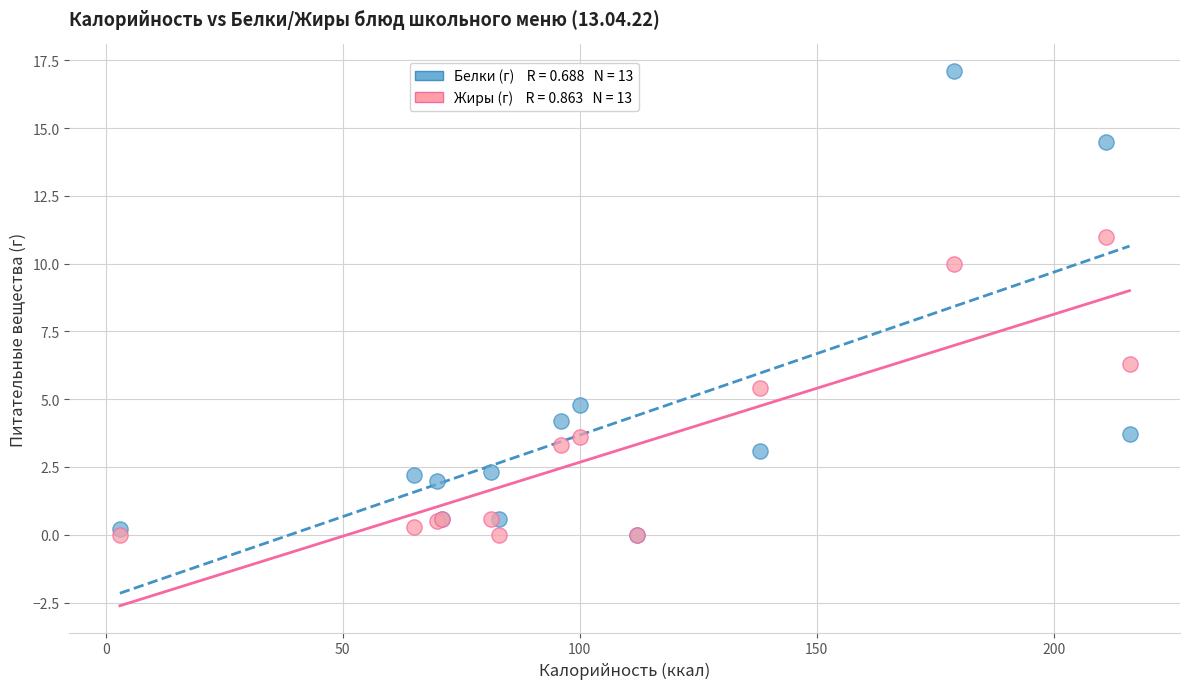

Across all series, what Y value is closest to 8?

6.3